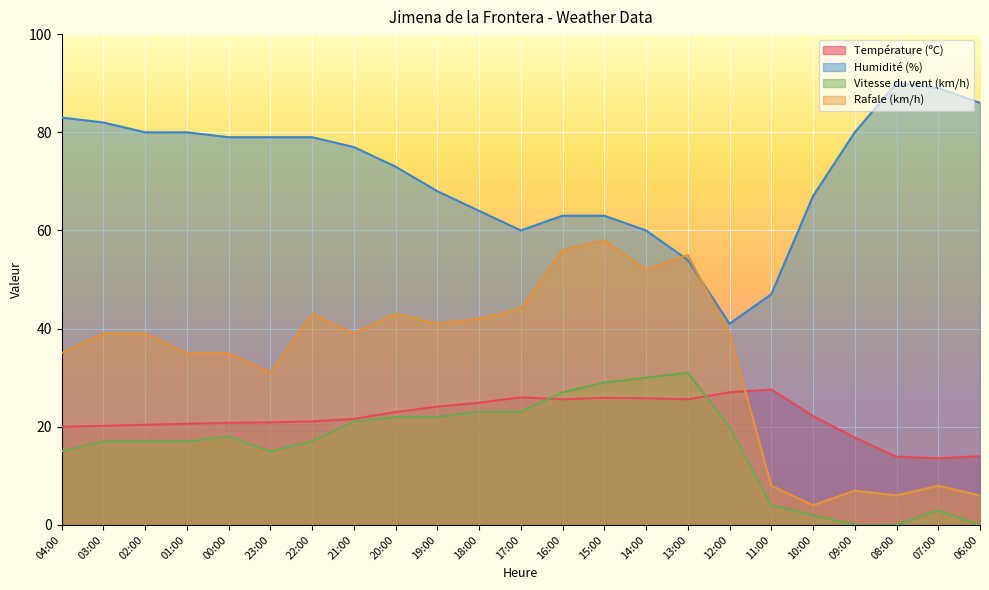

True or false: Température (ºC) has a value of 20.2 at 03:00.

True